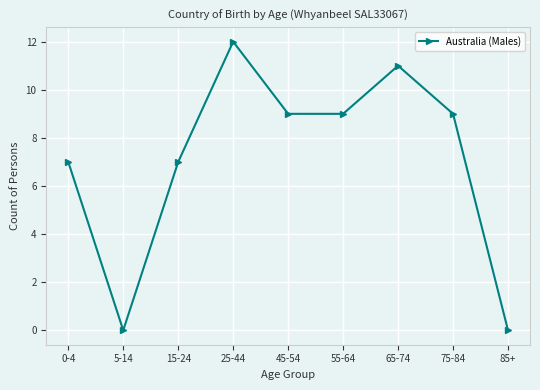

Reading left to right, what are all the values shown in this chart?

7	0	7	12	9	9	11	9	0